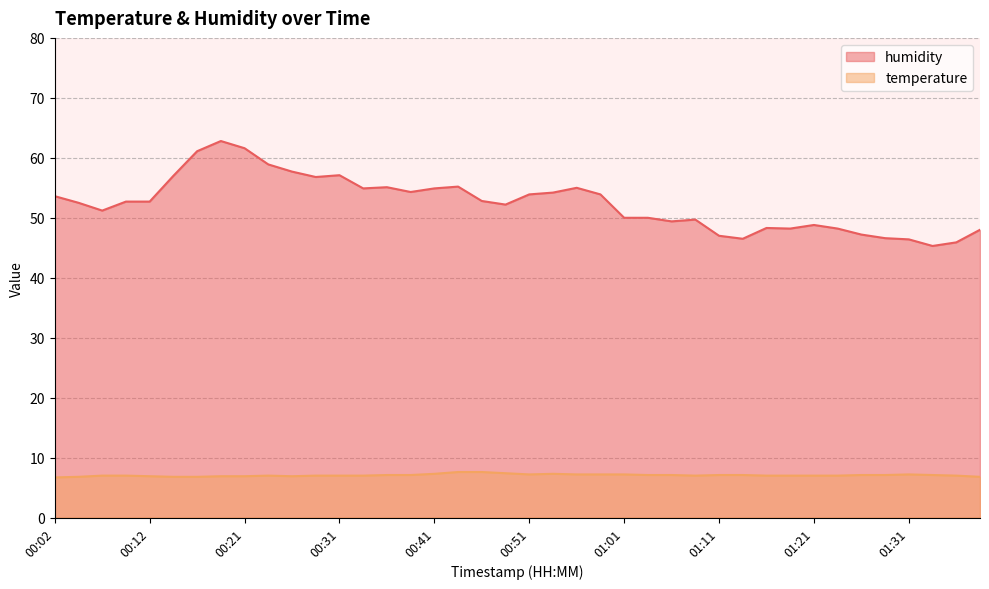

What is the total value across all series at 01:26?

54.3